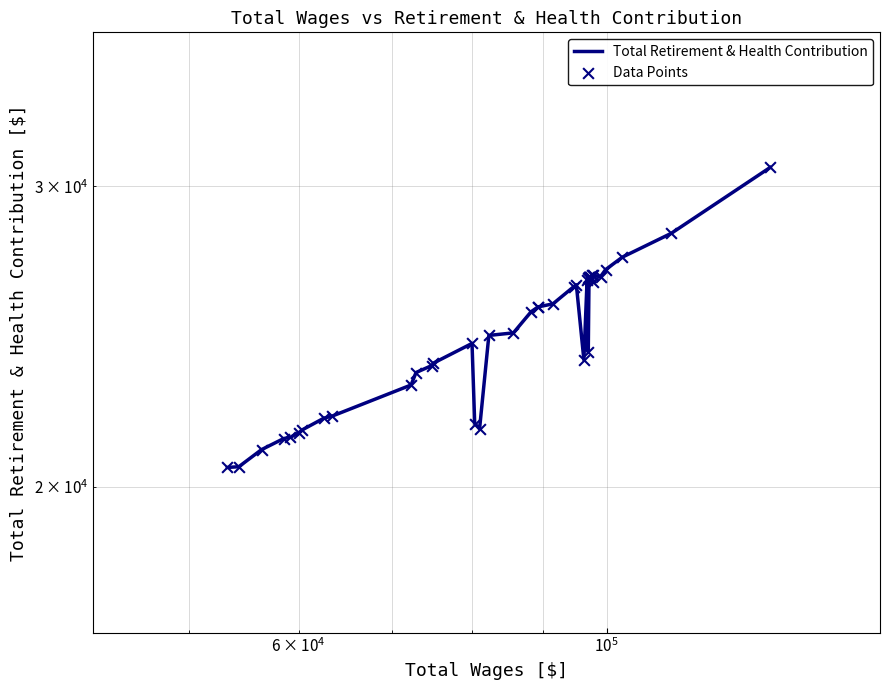

What are all the series names shown in the legend?

Total Retirement & Health Contribution, Data Points